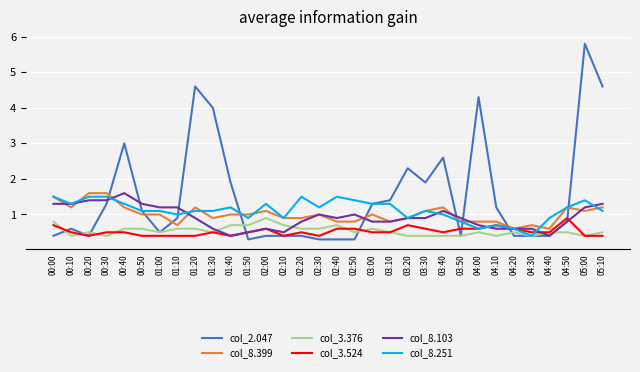

Which series has the largest range (max minus min)?

col_2.047